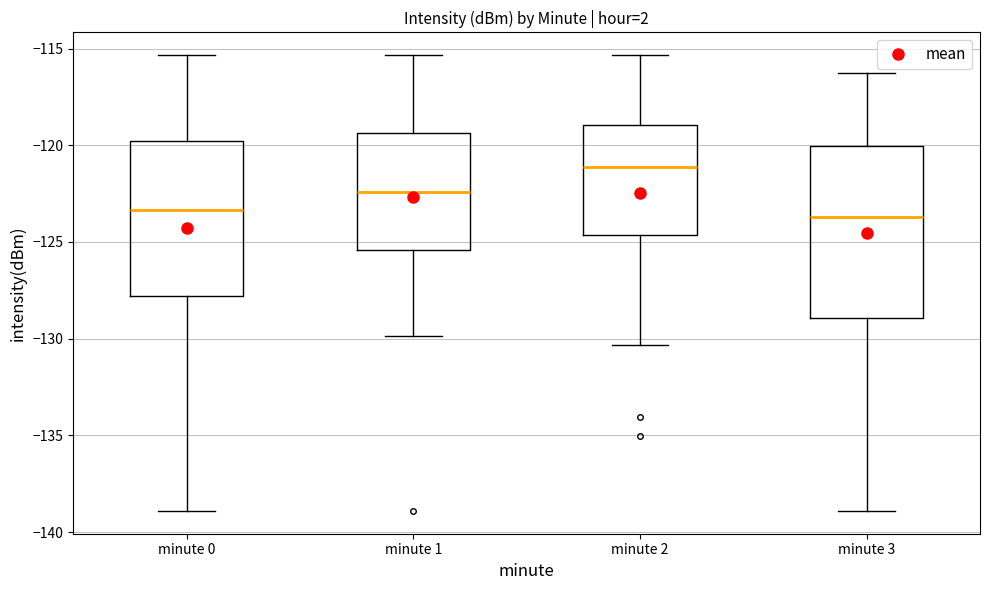

Where does the median line of the box for minute 3 sit on the y-axis? The values are not printed on the chart, so give them approximately, as read against the axis.

-123.5